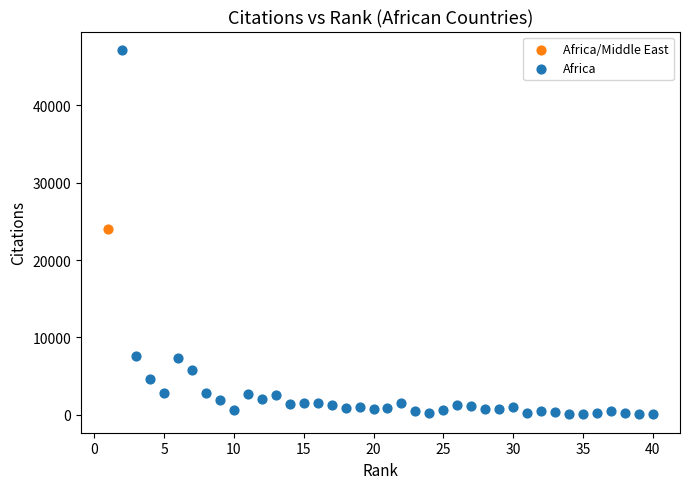

What are all the series names shown in the legend?

Africa/Middle East, Africa